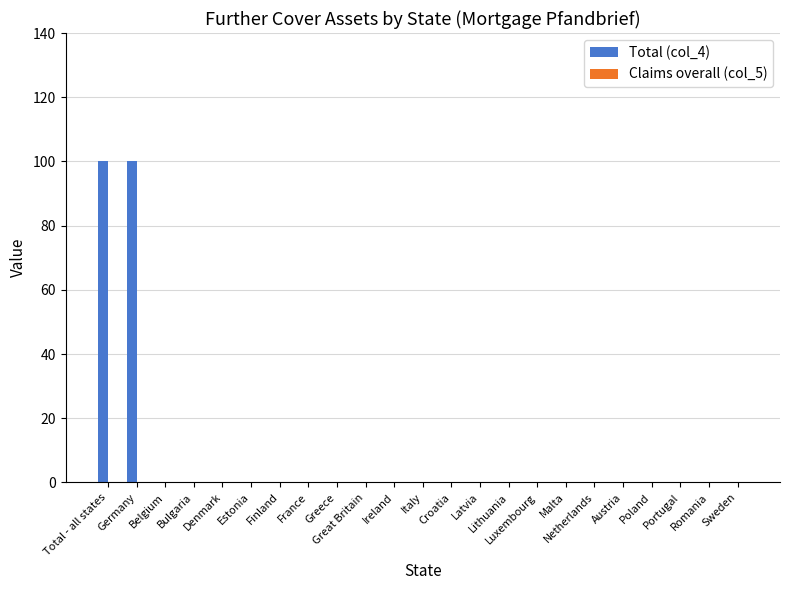

What is the greatest value displayed?

100